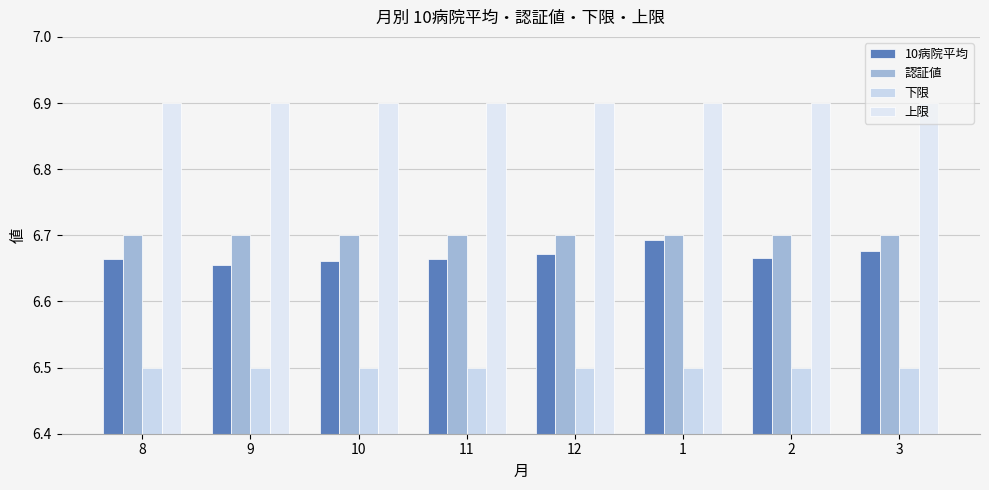

How many bars are there in each group?

4